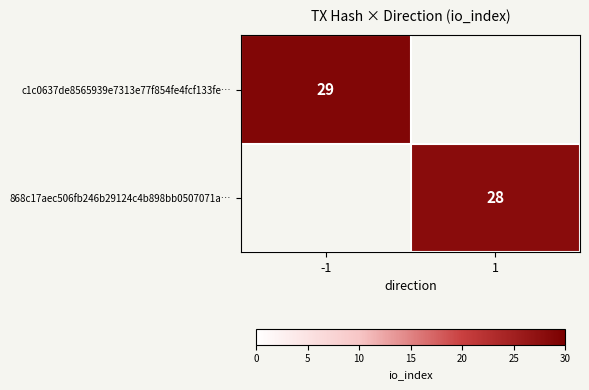

The value of 868c17aec506fb246b29124c4b898bb0507071a… at 1 is 39. True or false?

False